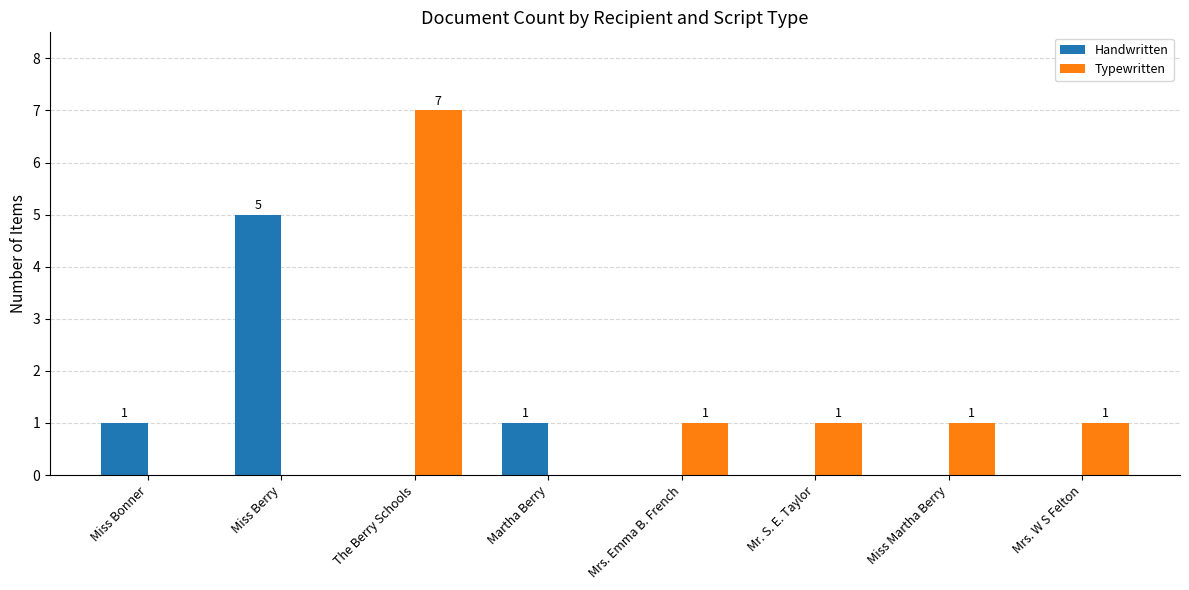

Does the chart contain stacked bars?

No